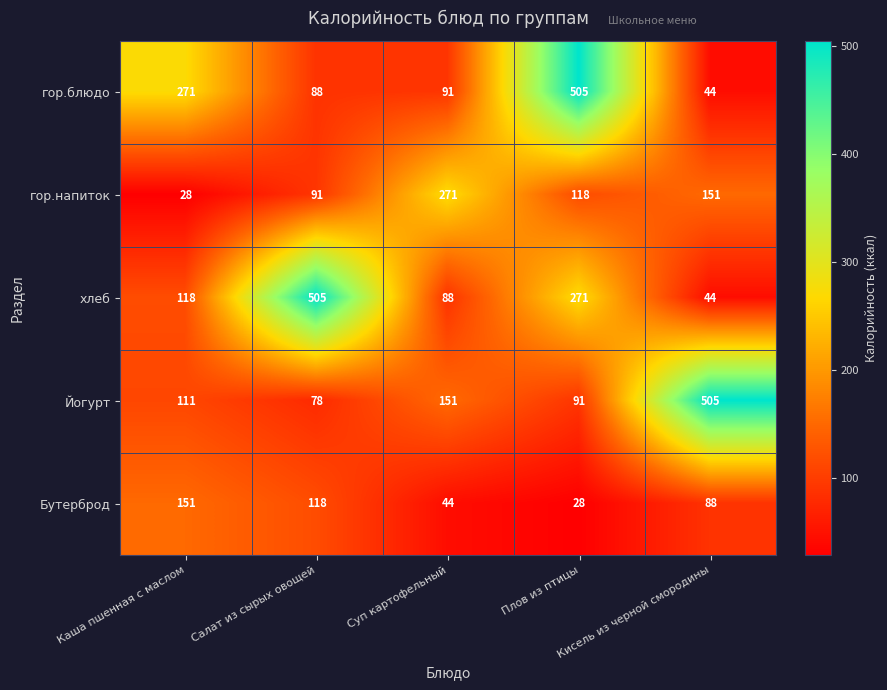

At which label does хлеб reach its minimum?

Кисель из черной смородины